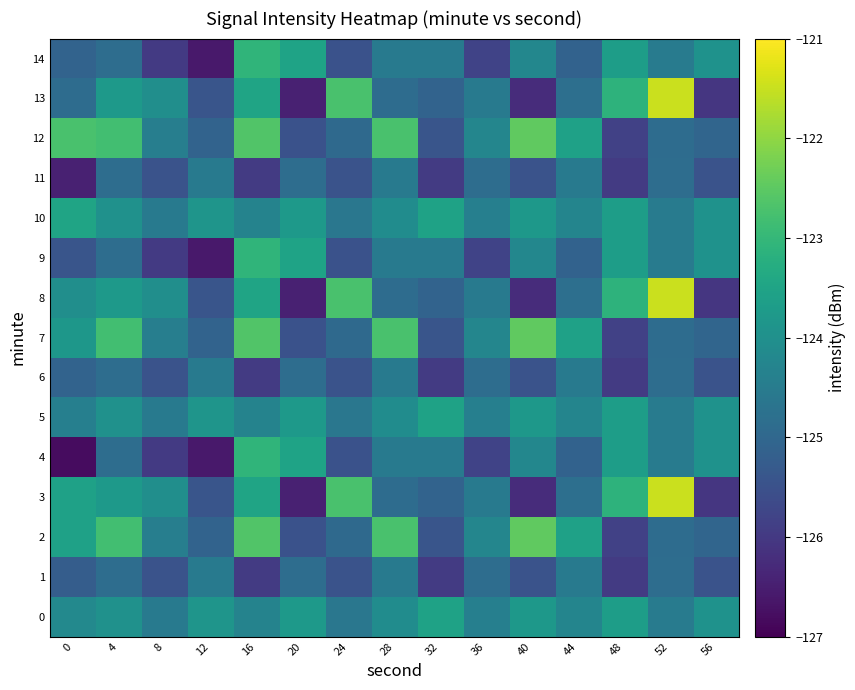

At which category is the sum across all series the highest?

16